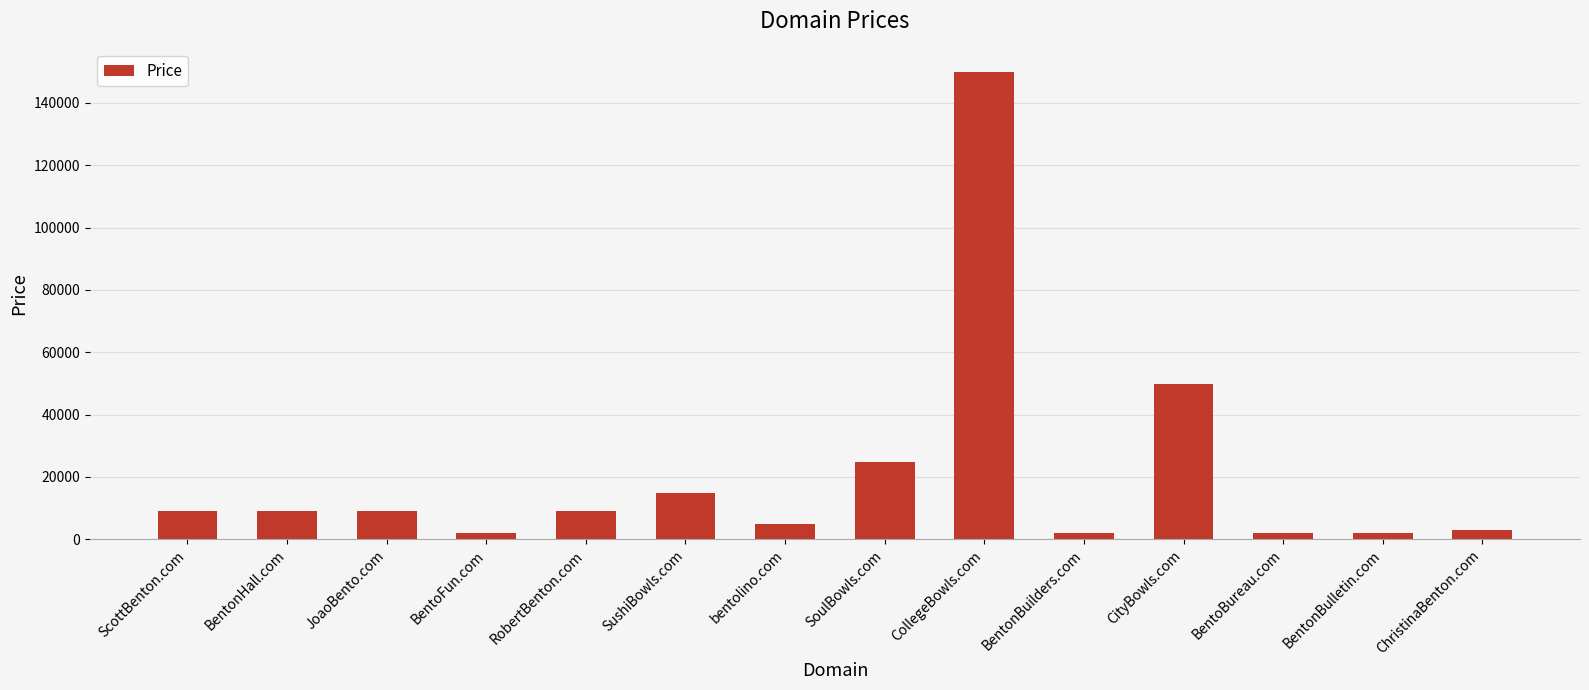

What is the greatest value displayed?

149888